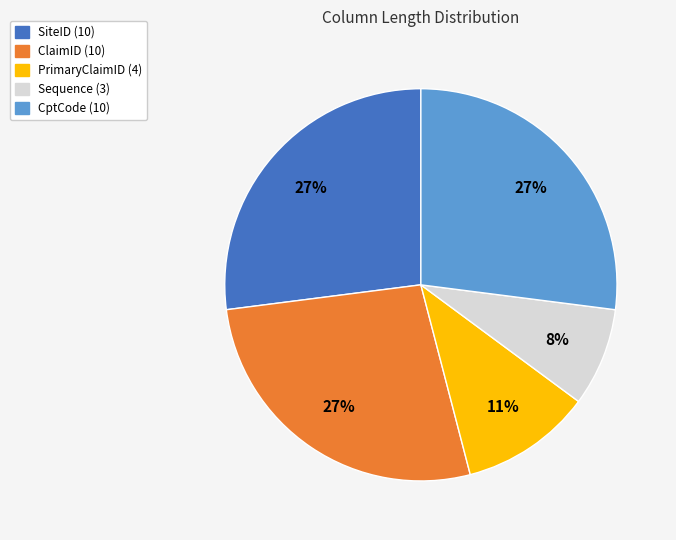

Is it true that Sequence (3) is 8% of the pie?

True